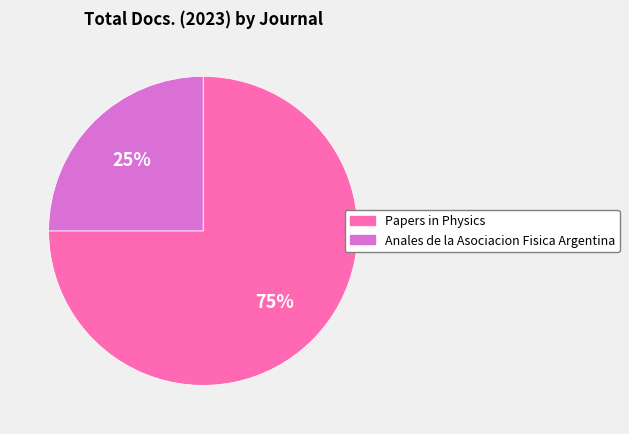

What is the majority slice?

Papers in Physics